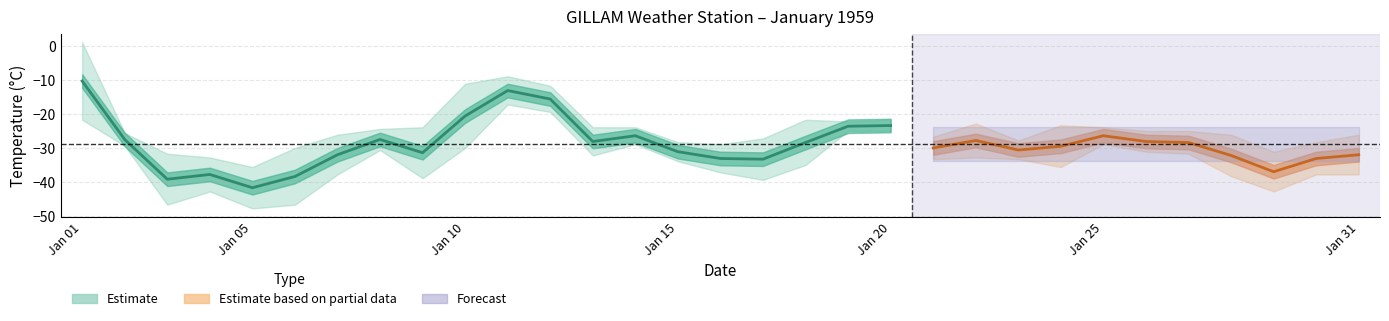

List the labels in order of Mean Temp (°C) value, smallest first.

05, 03, 06, 04, 29, 17, 16, 30, 28, 07, 31, 09, 15, 23, 21, 24, 18, 27, 13, 26, 22, 02, 08, 14, 25, 19, 20, 10, 12, 11, 01